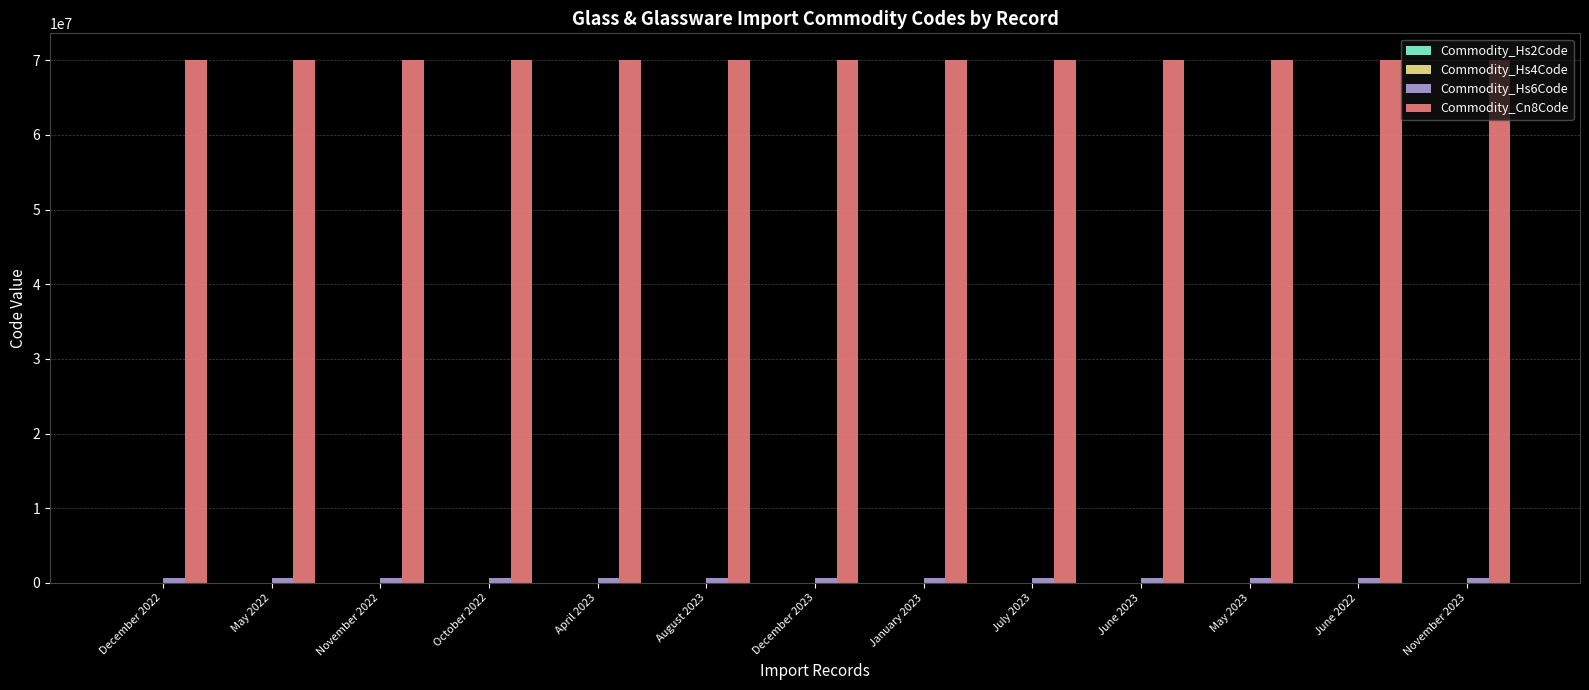

The value of Commodity_Cn8Code at October 2022 is 70109010. True or false?

True